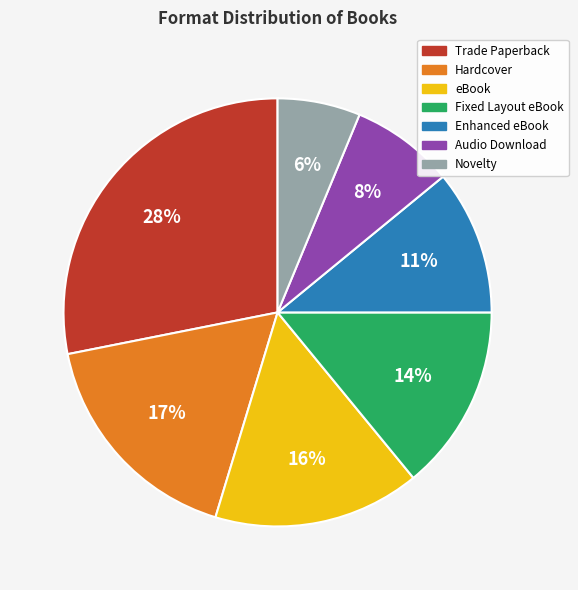

Is it true that eBook is 30% of the pie?

False